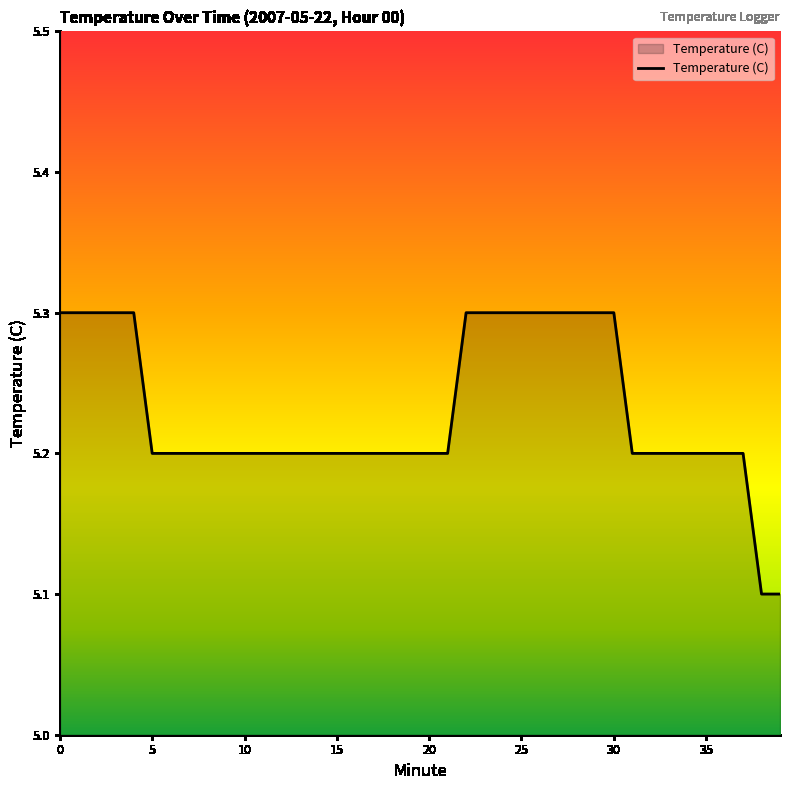

Reading left to right, extract all data points from this chart.

5.3	5.3	5.3	5.3	5.3	5.2	5.2	5.2	5.2	5.2	5.2	5.2	5.2	5.2	5.2	5.2	5.2	5.2	5.2	5.2	5.2	5.2	5.3	5.3	5.3	5.3	5.3	5.3	5.3	5.3	5.3	5.2	5.2	5.2	5.2	5.2	5.2	5.2	5.1	5.1